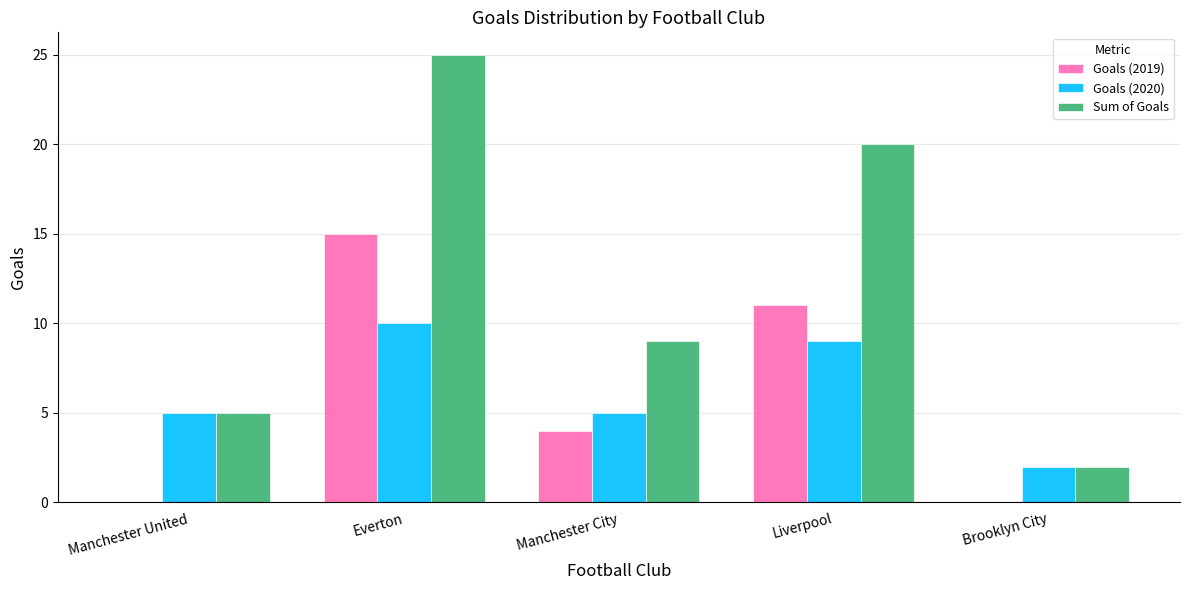

What are all the series names shown in the legend?

Goals (2019), Goals (2020), Sum of Goals